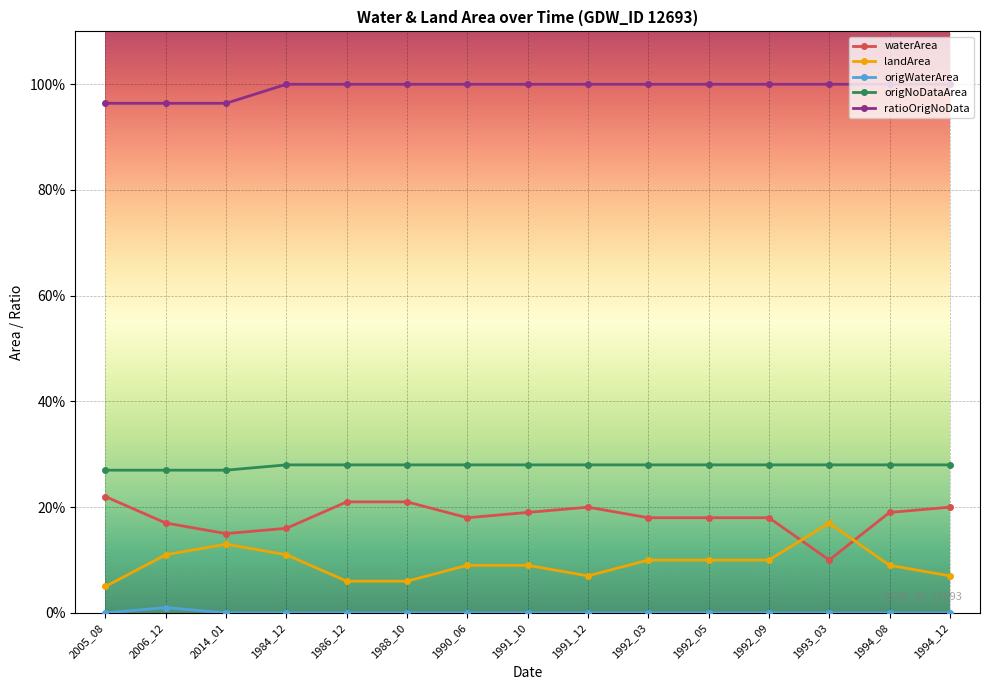

True or false: origWaterArea has more than 0 points higher than both neighbors.

True